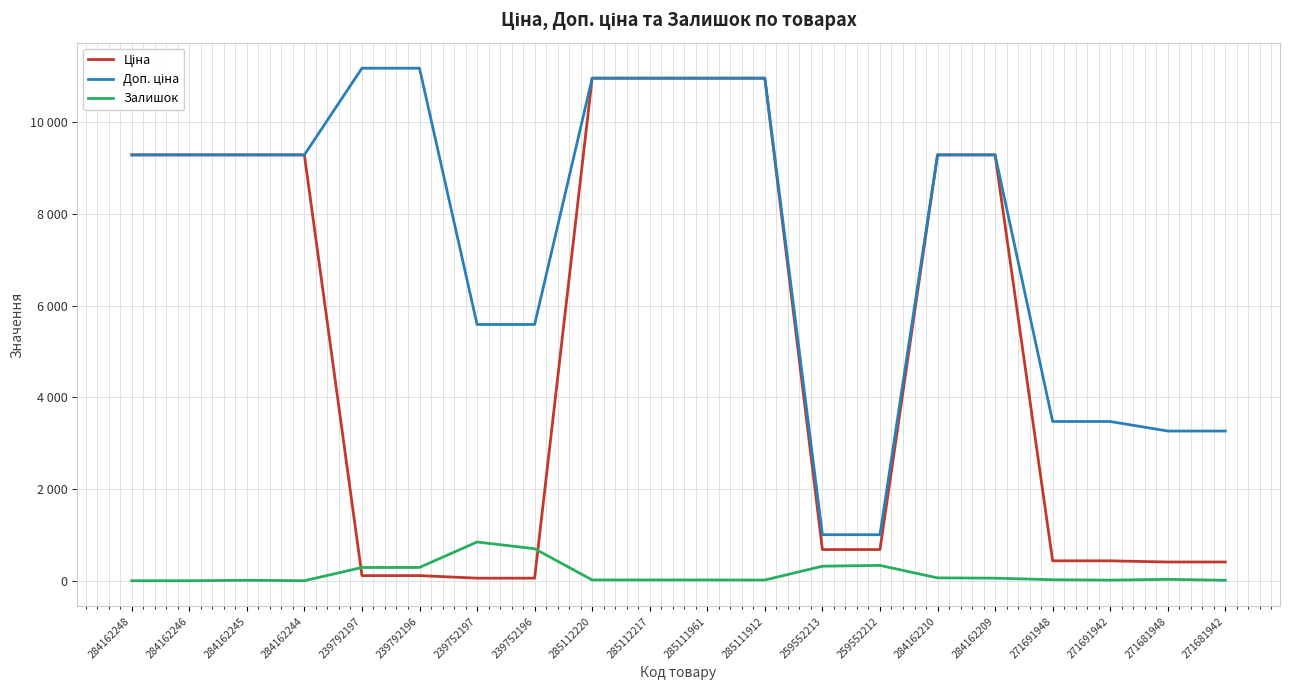

At which label is Доп. ціна closest to 6093?

239752197